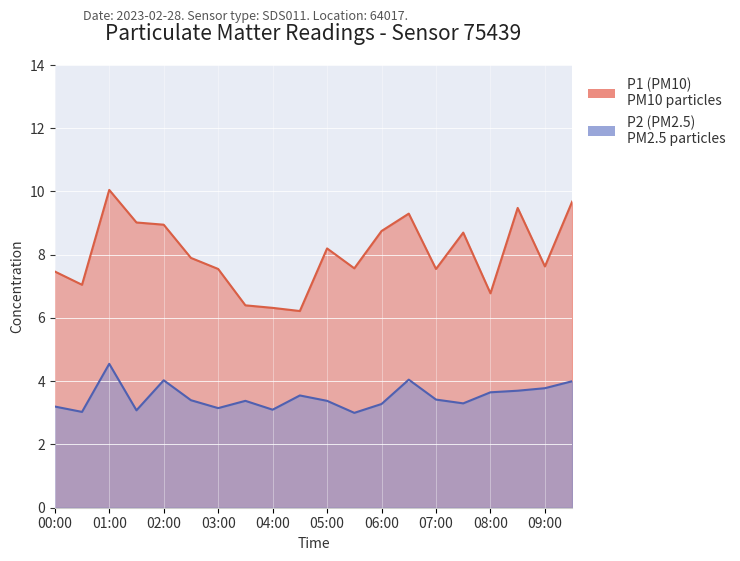

The P2 series shows 4.8 at 04:00. True or false?

False